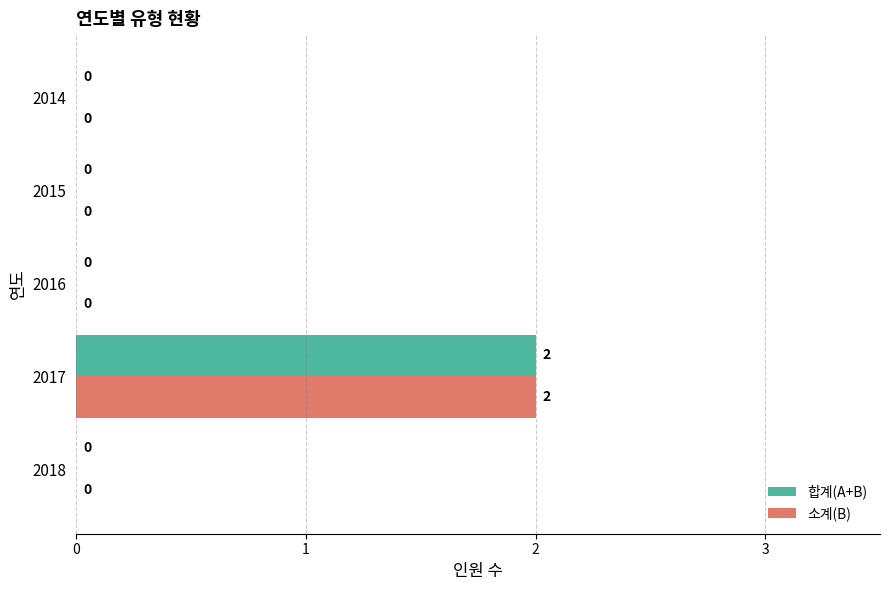

How many 합계(A+B) values are between 0 and 1?

4